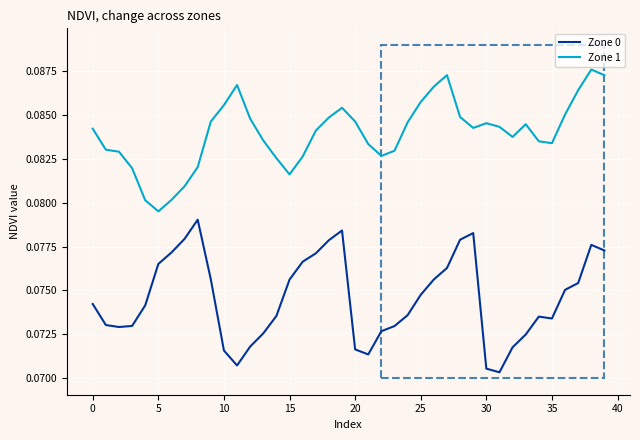

Count the Zone 0 values in the range 0 to 1.

40